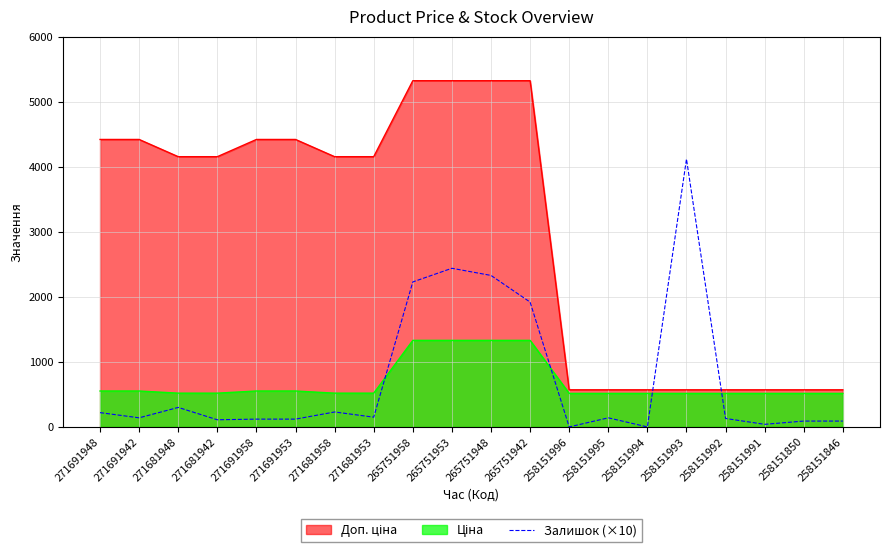

True or false: the data has more than 1 interior local peaks.

True